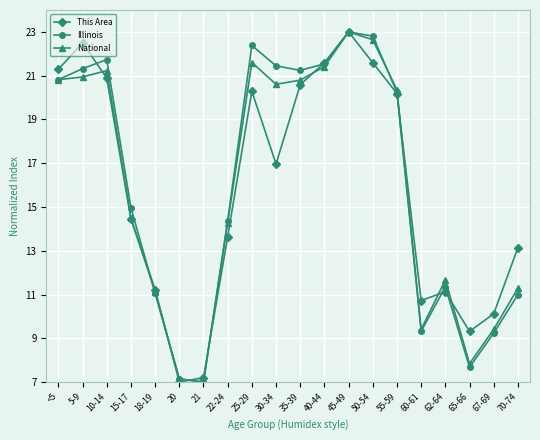

Which category has the highest value in the Illinois series?

45-49